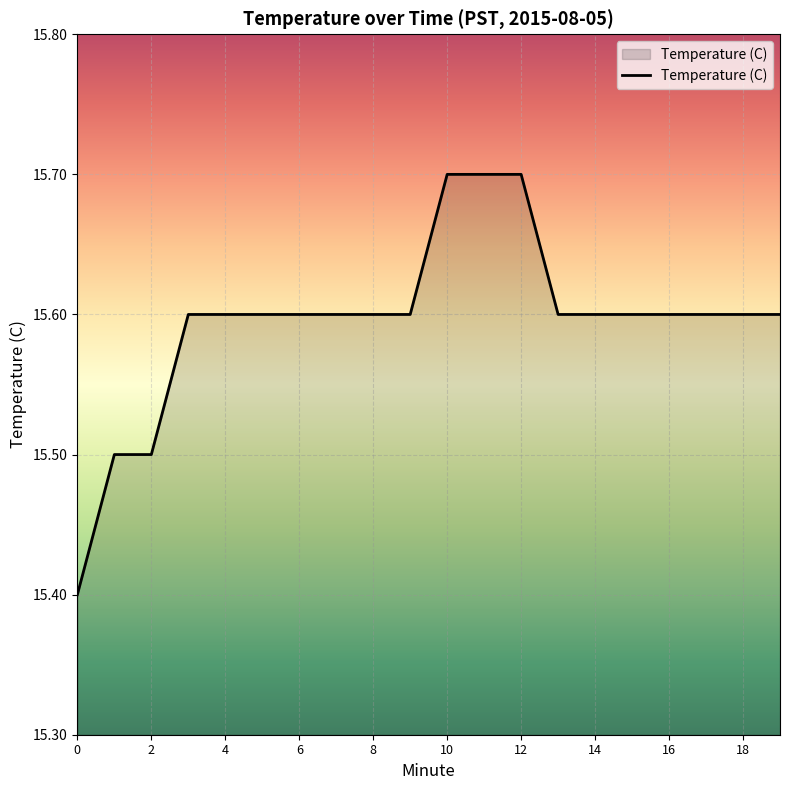

What is the sum of all values?

311.9